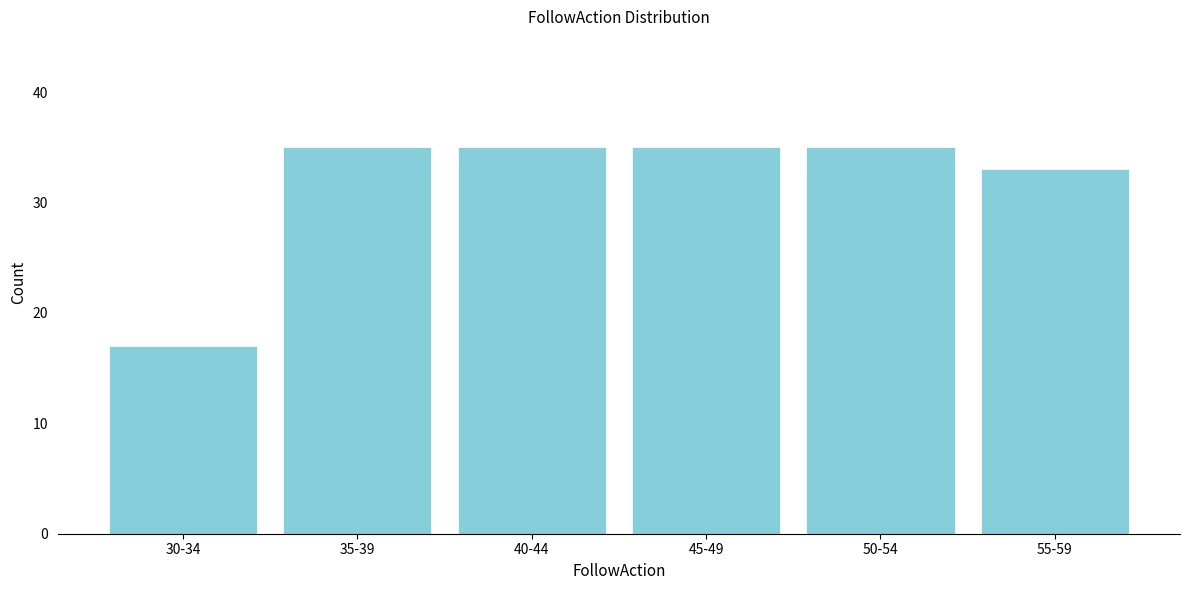

Reading left to right, what are all the values shown in this chart?

17	35	35	35	35	33